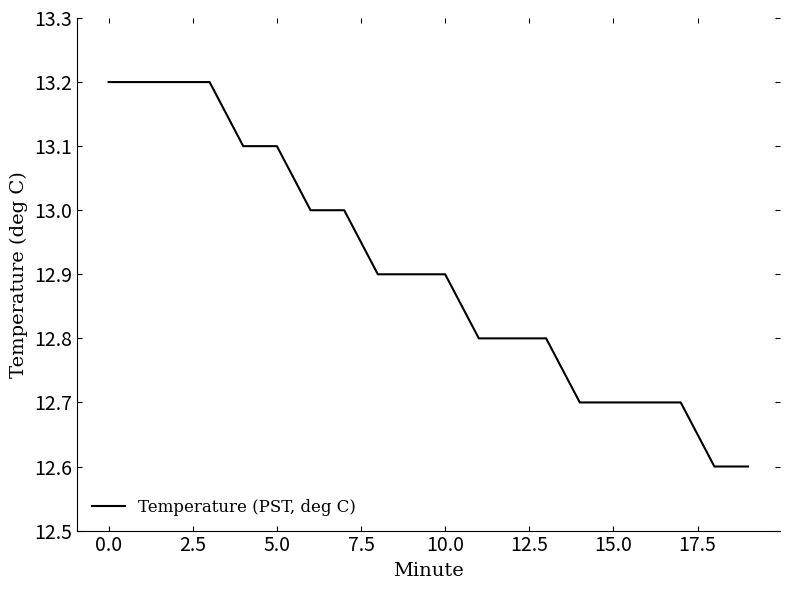

What is the maximum value shown in the chart?

13.2